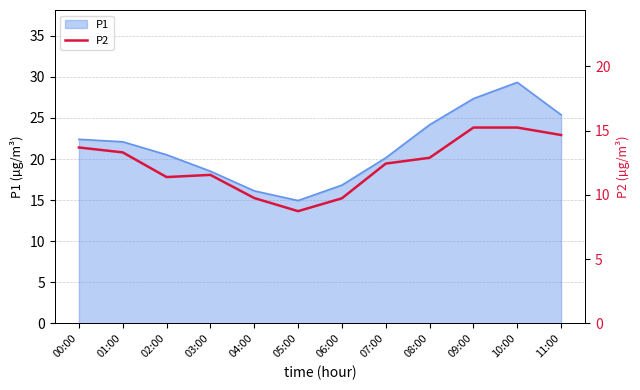

The P1 series shows 6.6 at 03:00. True or false?

False